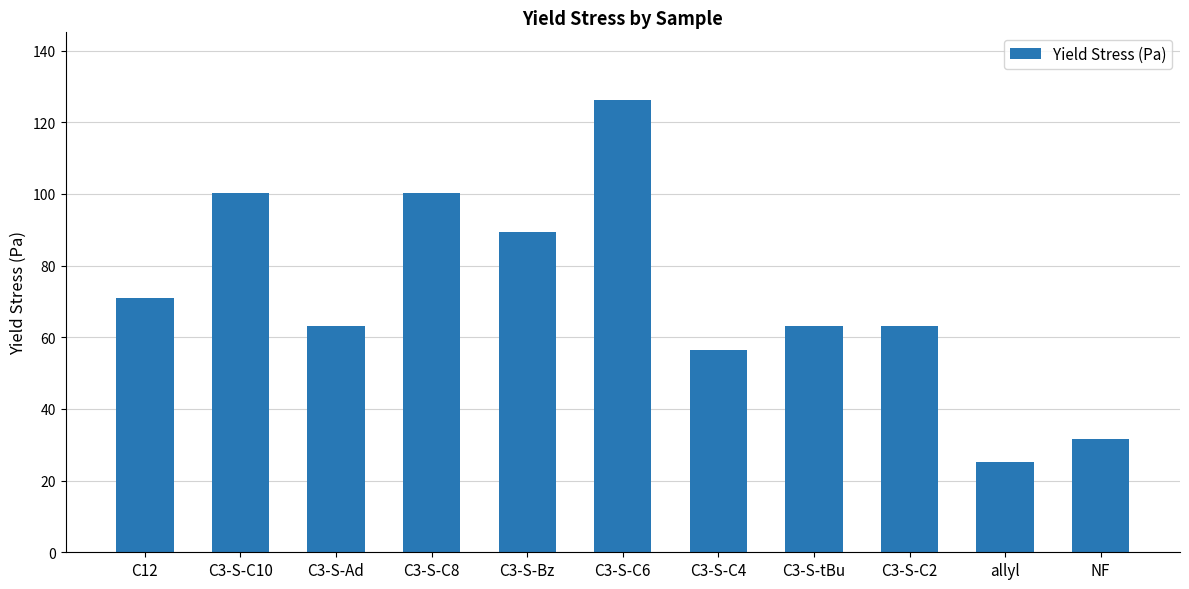

What is the maximum value shown in the chart?

126.2